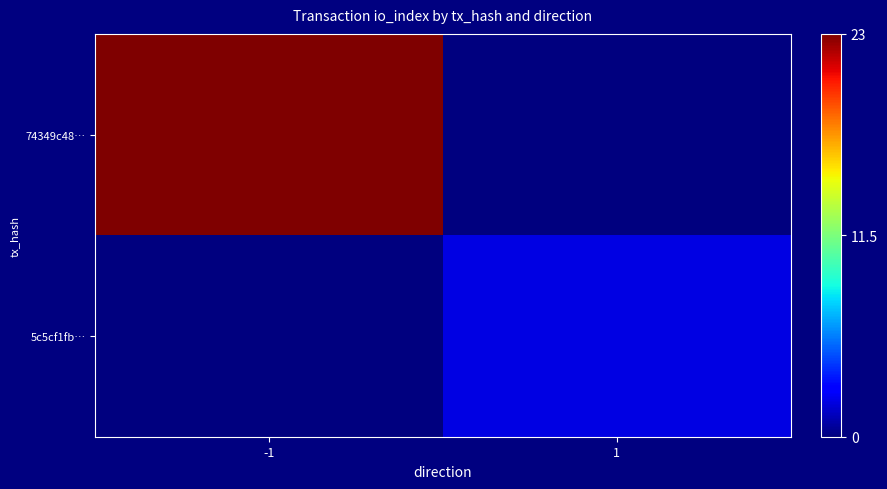

Reading left to right, what are all the values shown in this chart?

74349c48…: -1=1.0	1=0.0
5c5cf1fb…: -1=0.0	1=0.1